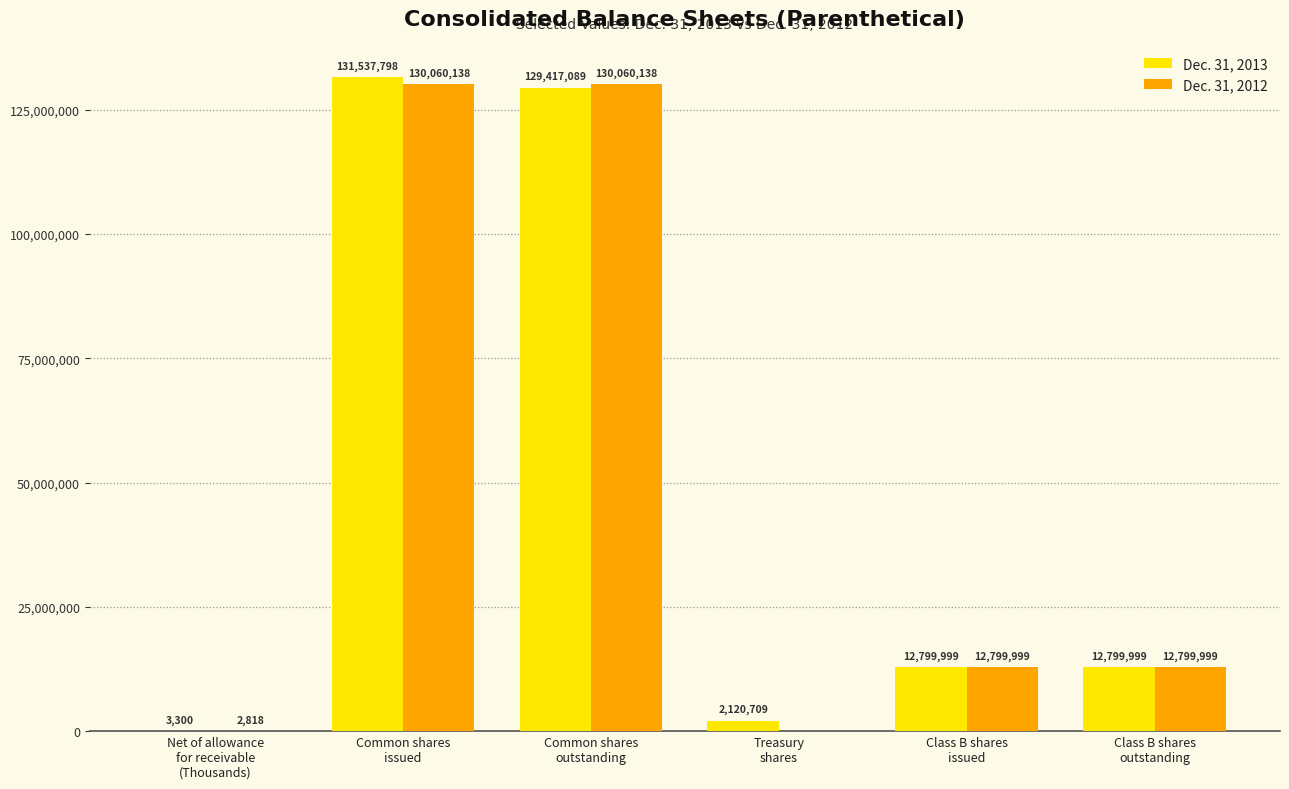

What is the total value across all series at Treasury
shares?

2120709